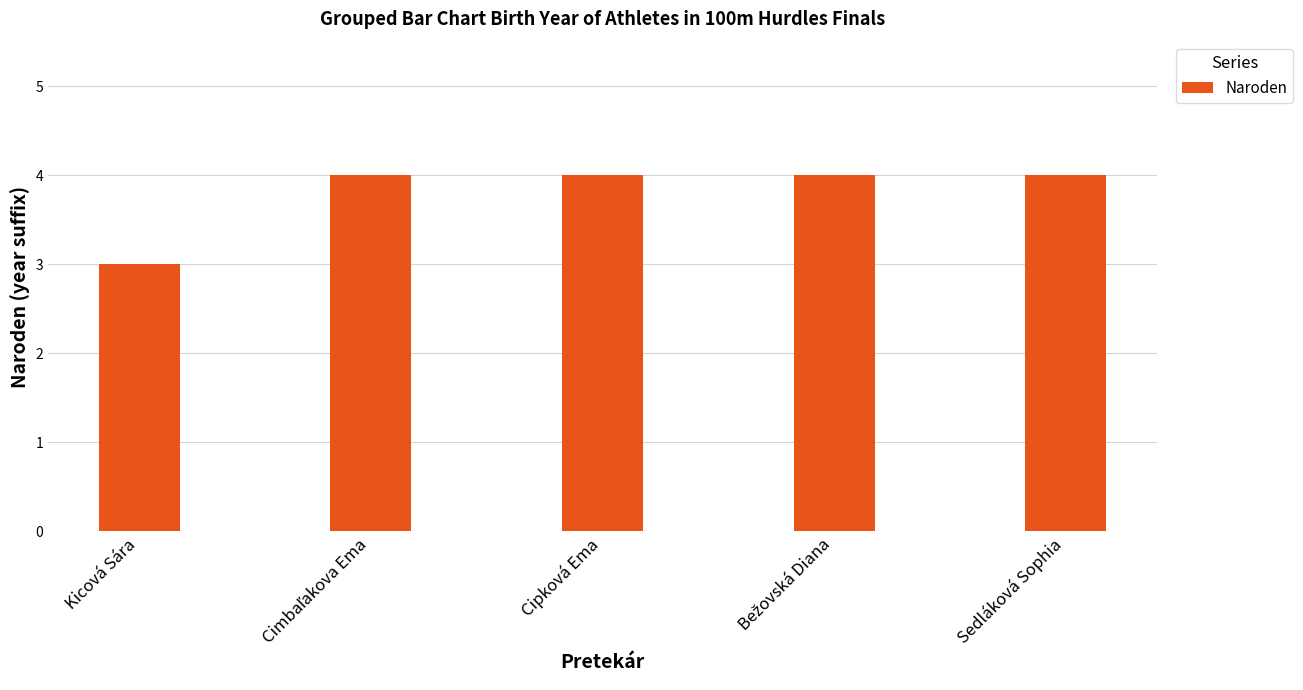

What is the maximum value shown in the chart?

4